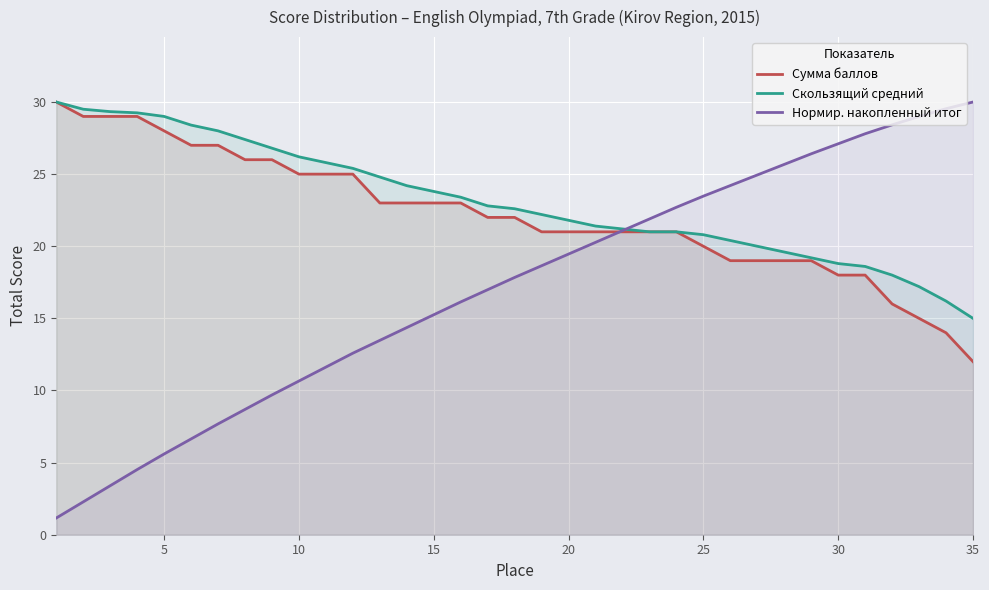

How many lines are shown in the chart?

3